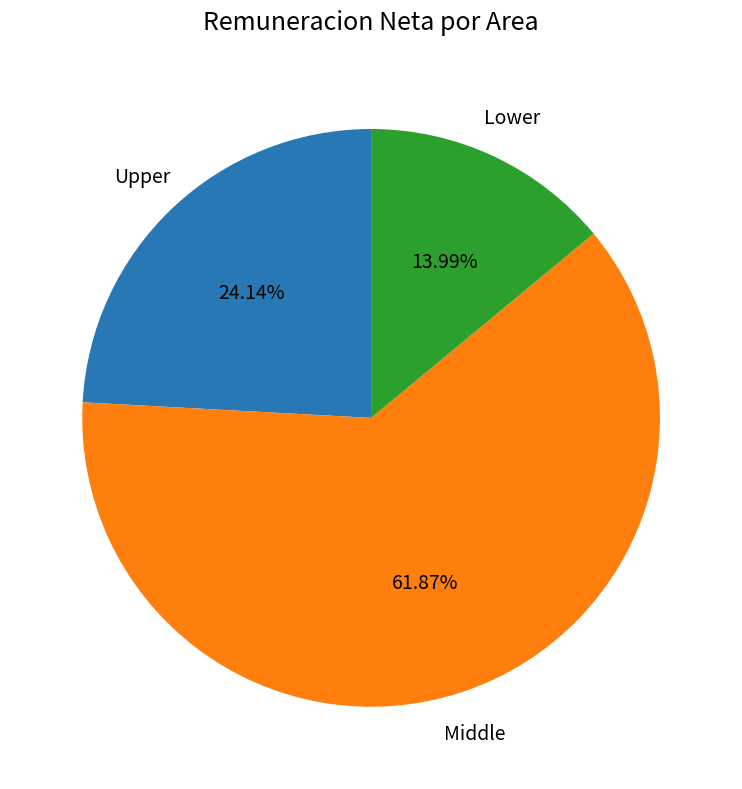

Count the number of slices in the pie.

3